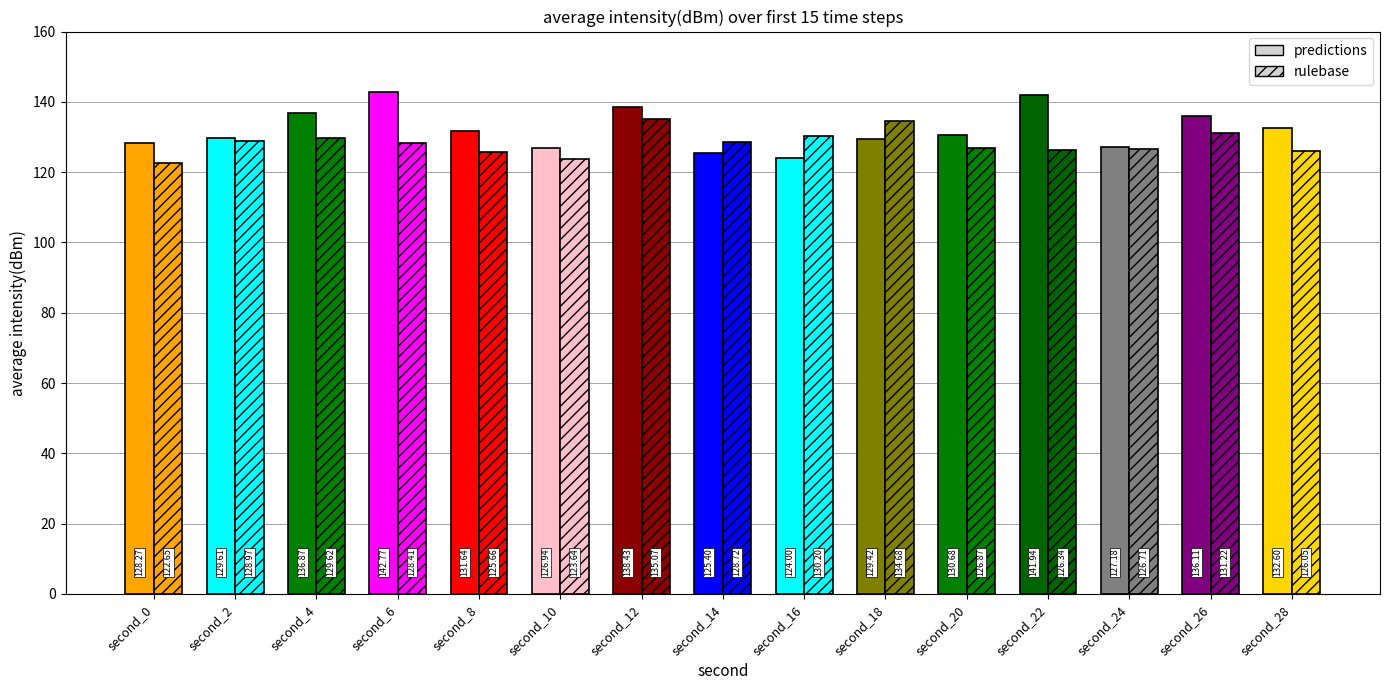

The rulebase series shows -170.5 at 10. True or false?

False